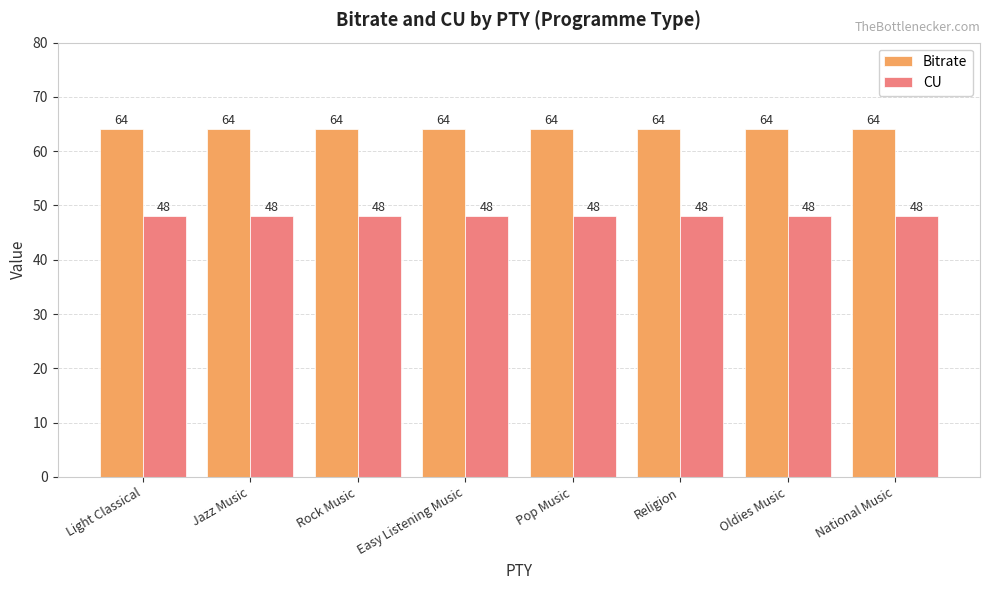

List the series in order of their peak value, highest first.

Bitrate, CU